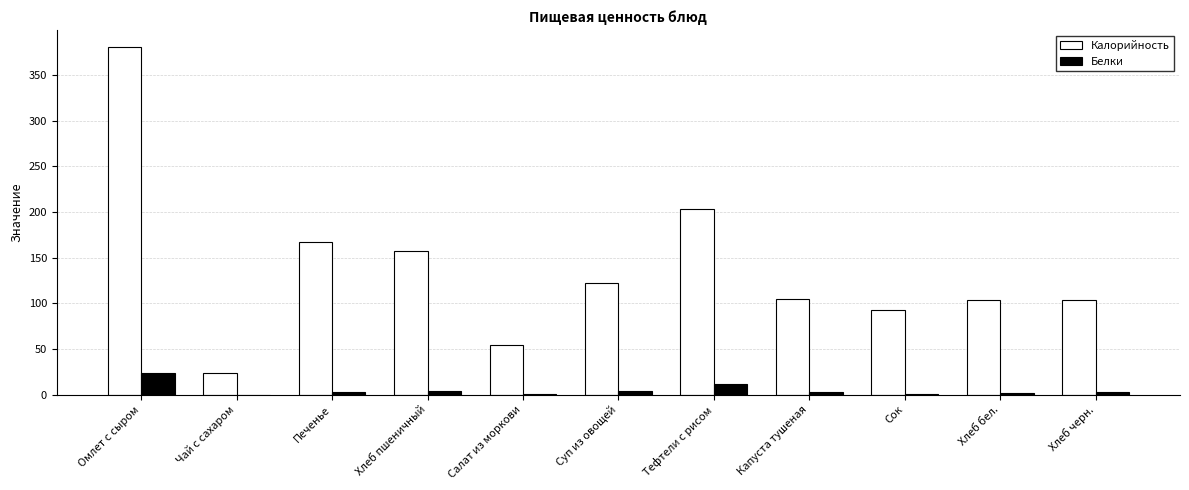

Where is Калорийность nearest to the value 201?

Тефтели с рисом